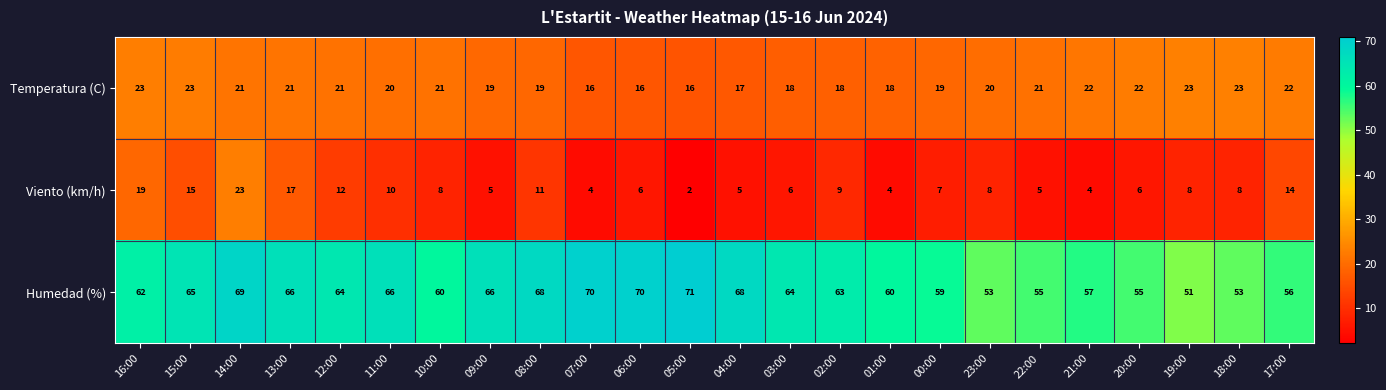

What is the difference between the second highest and second lowest values in the Viento (km/h) series?

15